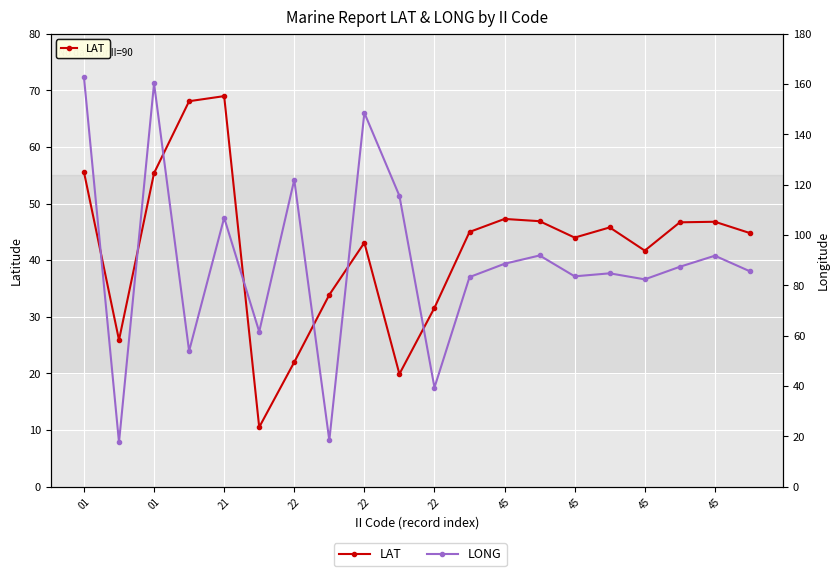

Does the chart display data point markers on the line(s)?

Yes